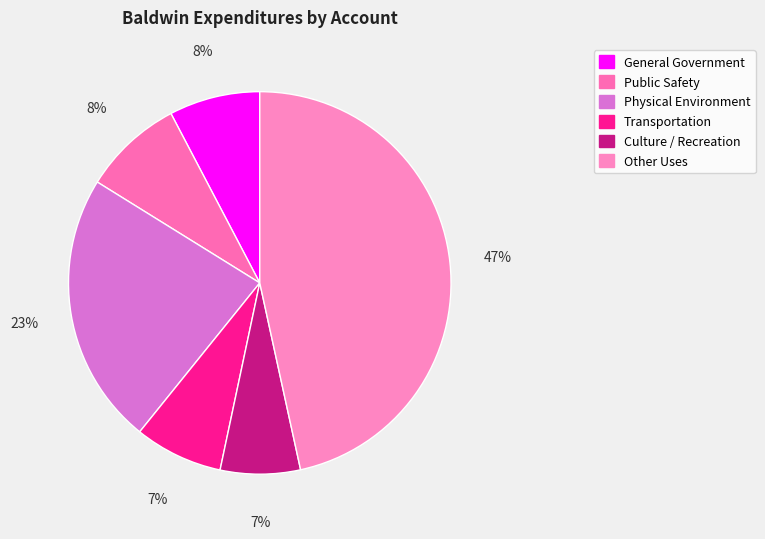

Count the number of slices in the pie.

6